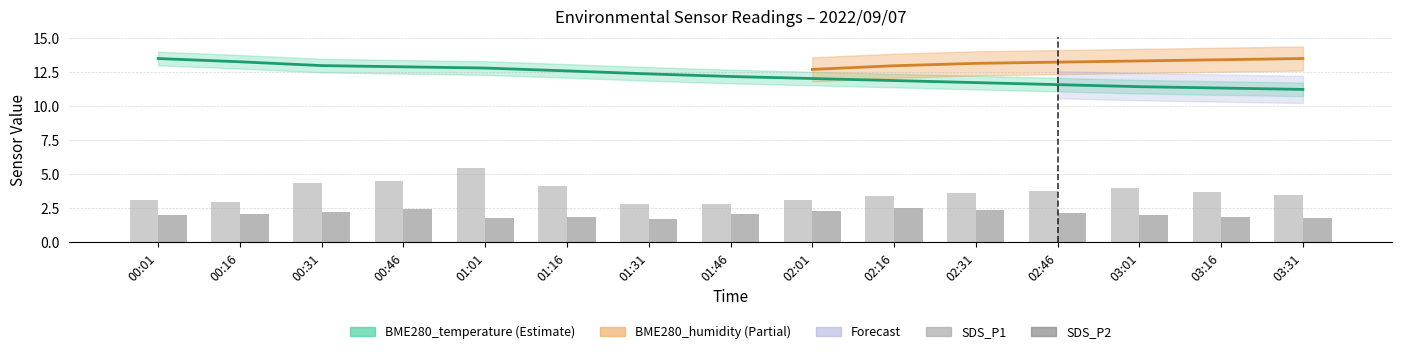

Which series changed the most between 02:16 and 02:31?

SDS_P1